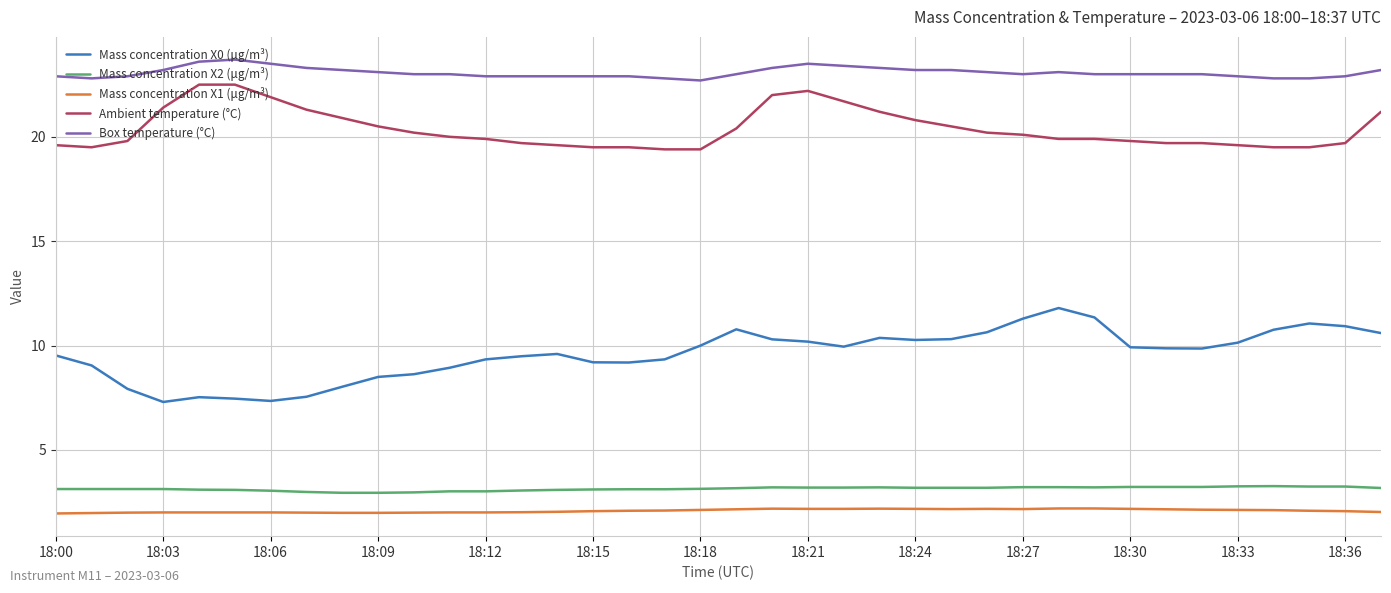

Rank the series by their maximum value, from lowest to highest.

Mass concentration X1 (μg/m³), Mass concentration X2 (μg/m³), Mass concentration X0 (μg/m³), Ambient temperature (°C), Box temperature (°C)